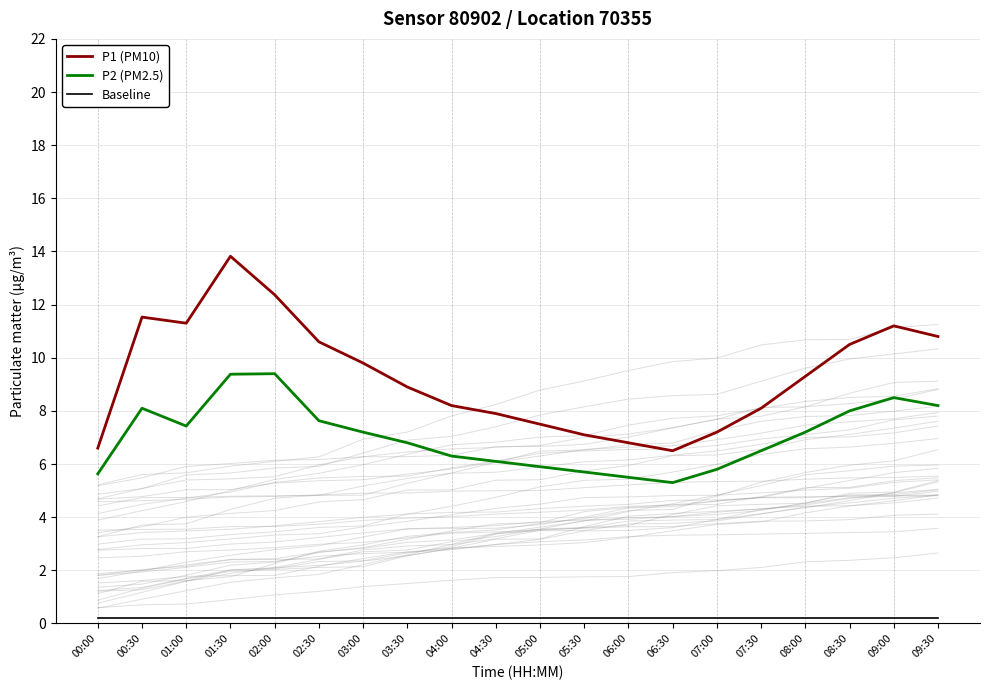

What is the approximate value of P1 (PM10) at 05:00?

7.5